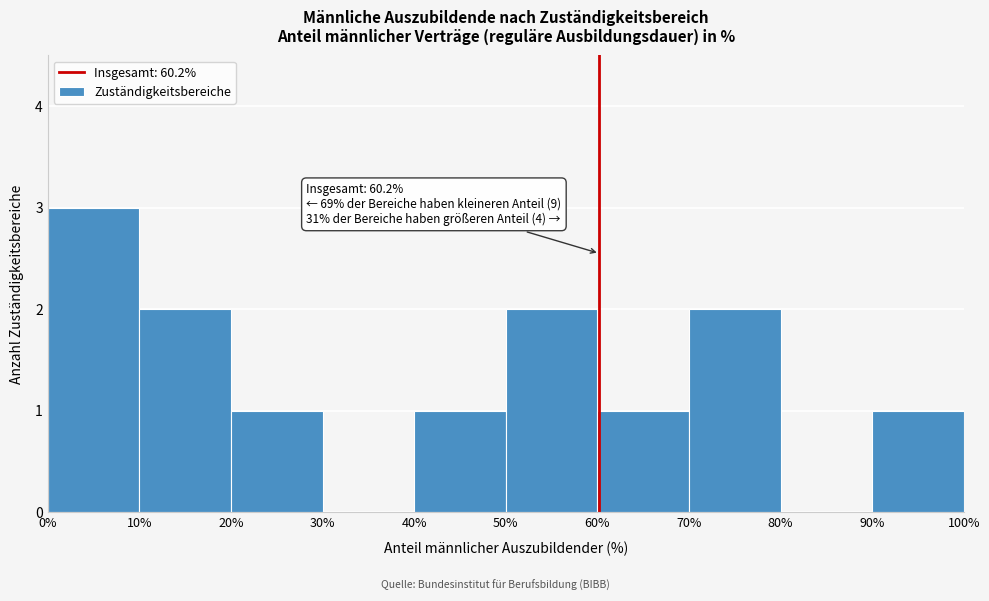

Over which range of the x-axis is the bar tallest?

0% to 10%